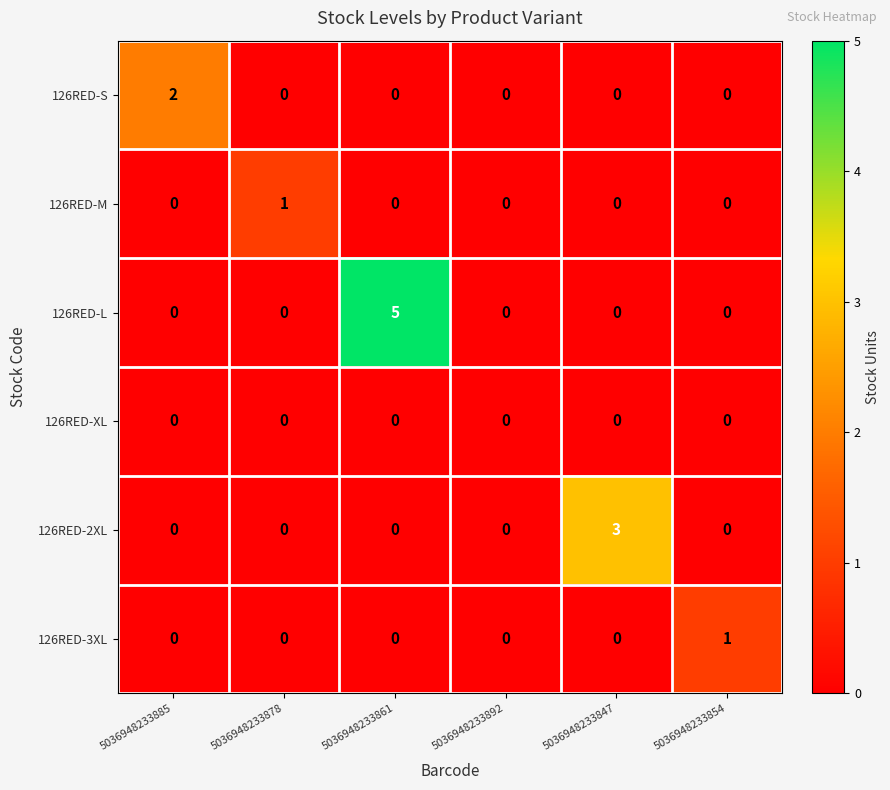

Which series has the largest total across all categories?

126RED-L